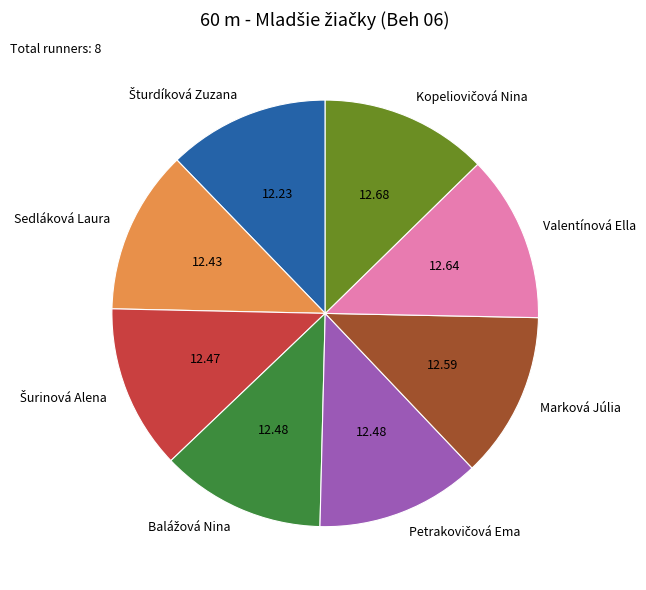

Does any single category account for the majority?

No